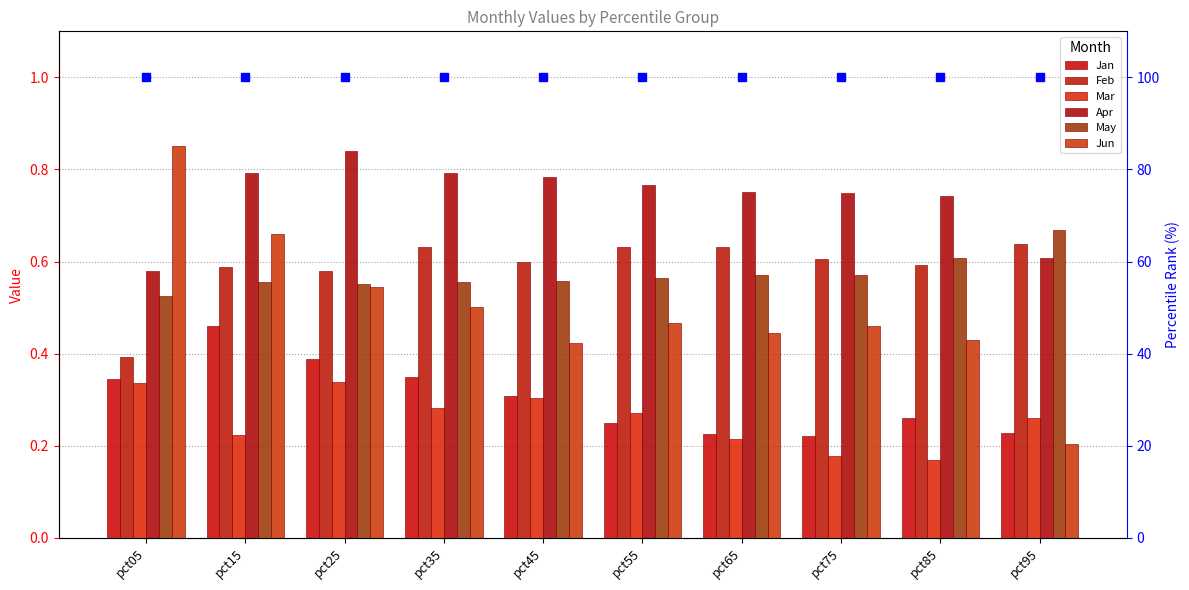

What is the sum of all Feb values?

5.9